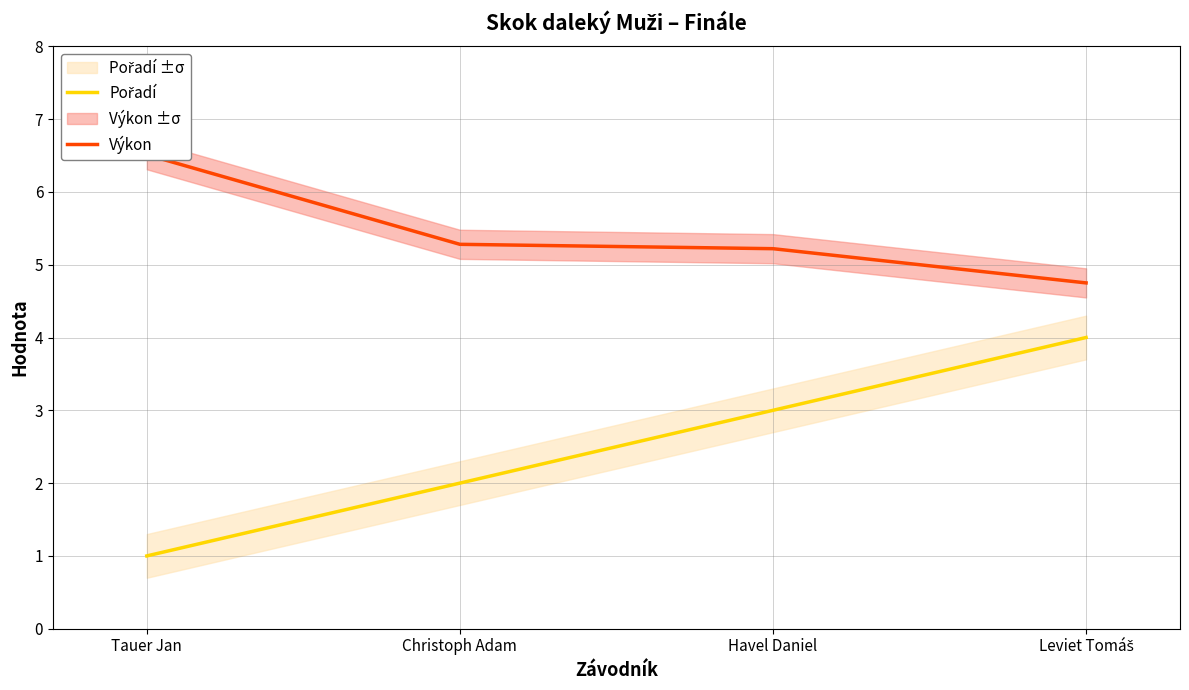

Which series changed the most between Tauer Jan and Christoph Adam?

Výkon